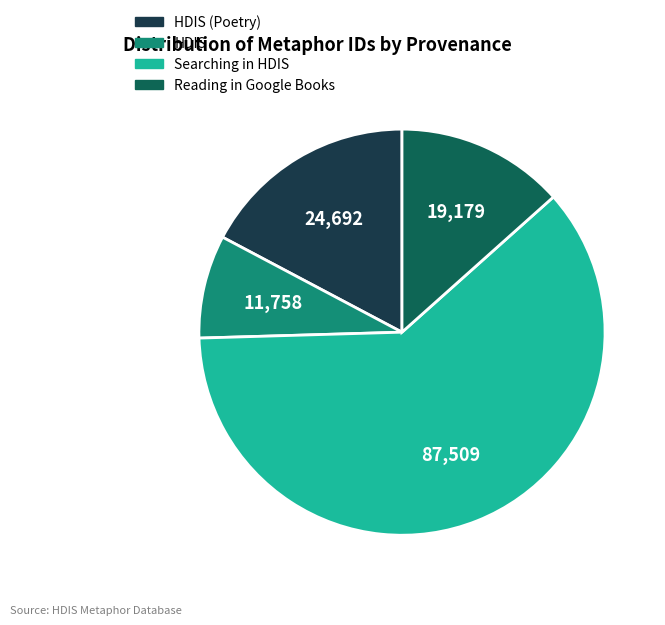

How many slices are in this pie chart?

4